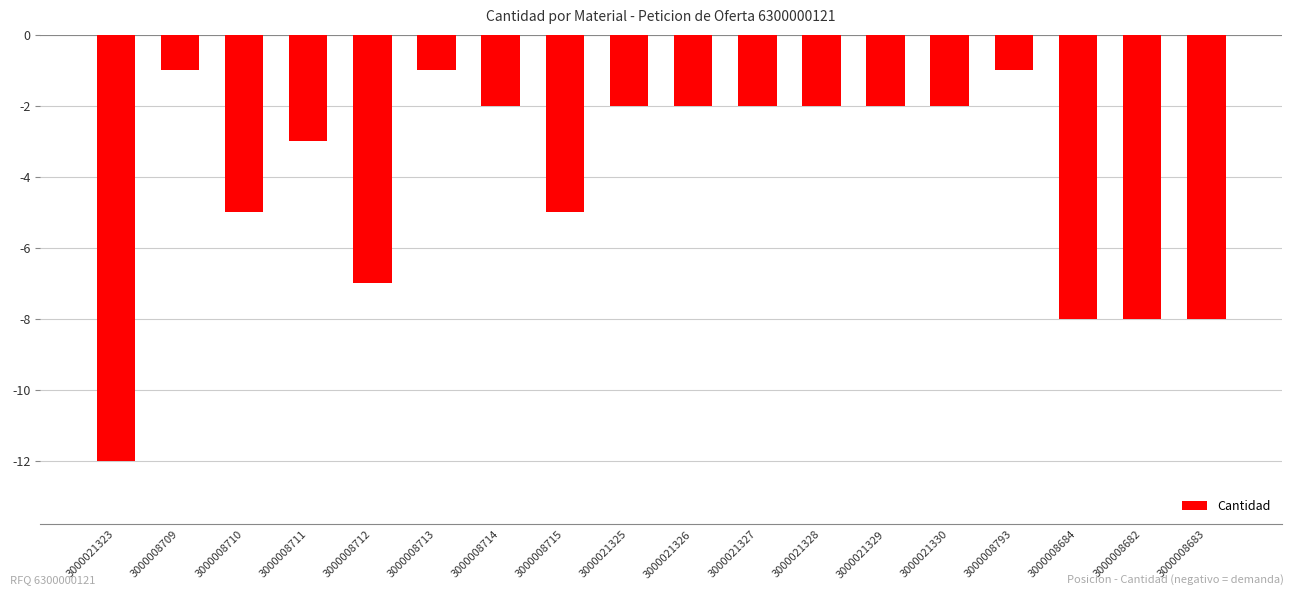

What is the label of the 6th bar from the left?

3000008713